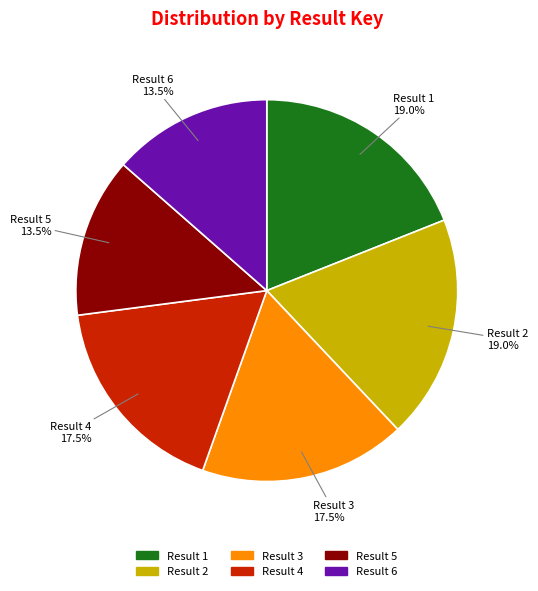

Is there a majority slice in this chart?

No